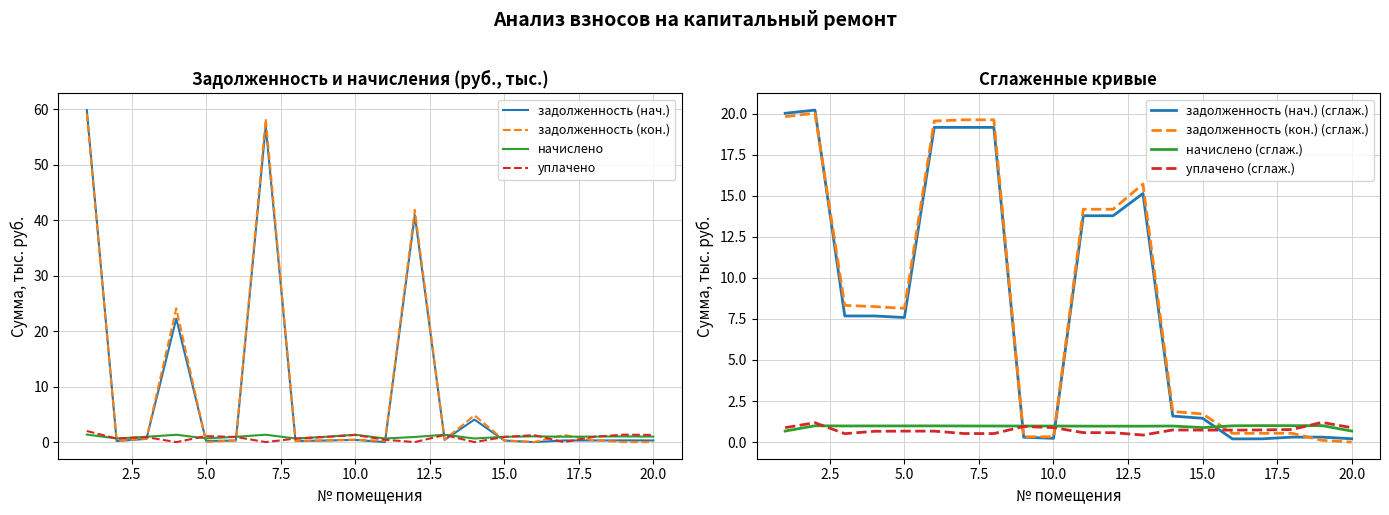

Where do начислено and уплачено first cross each other?

1 and 2